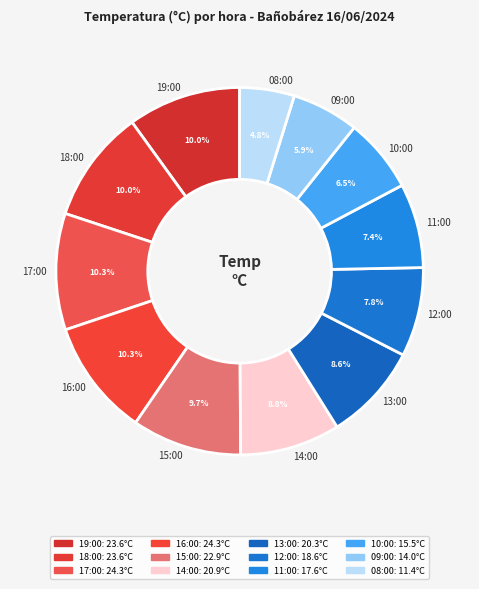

What percentage is NOT represented by 13:00?

91.4%